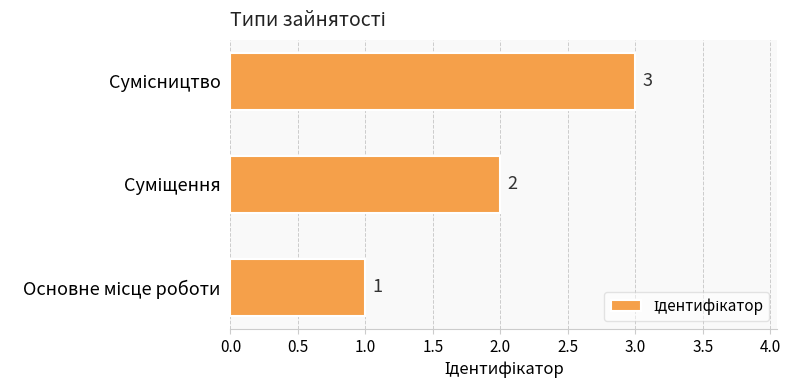

What is the sum of all values?

6